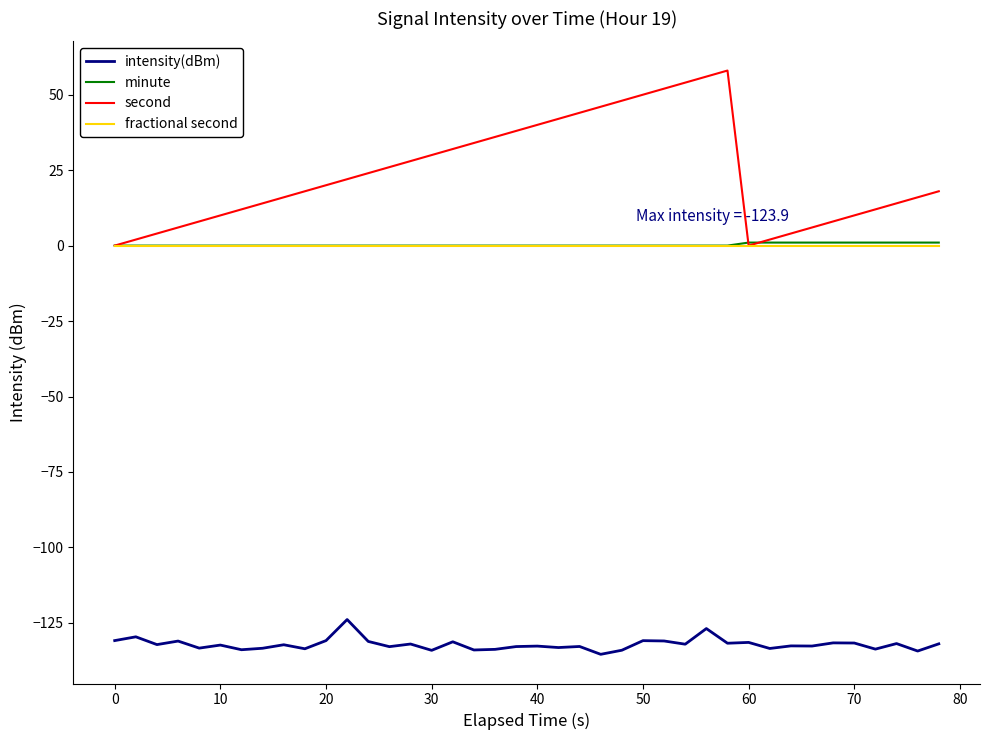

True or false: fractional second and intensity(dBm) intersect in this chart.

False